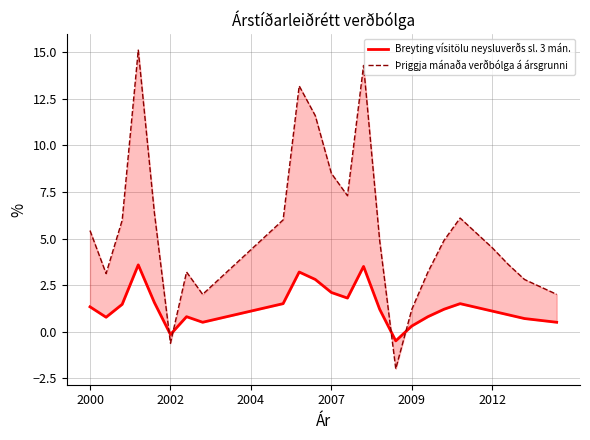

What is the difference between the Breyting vísitölu neysluverðs sl. 3 mán. values at 24 and 14?

1.5